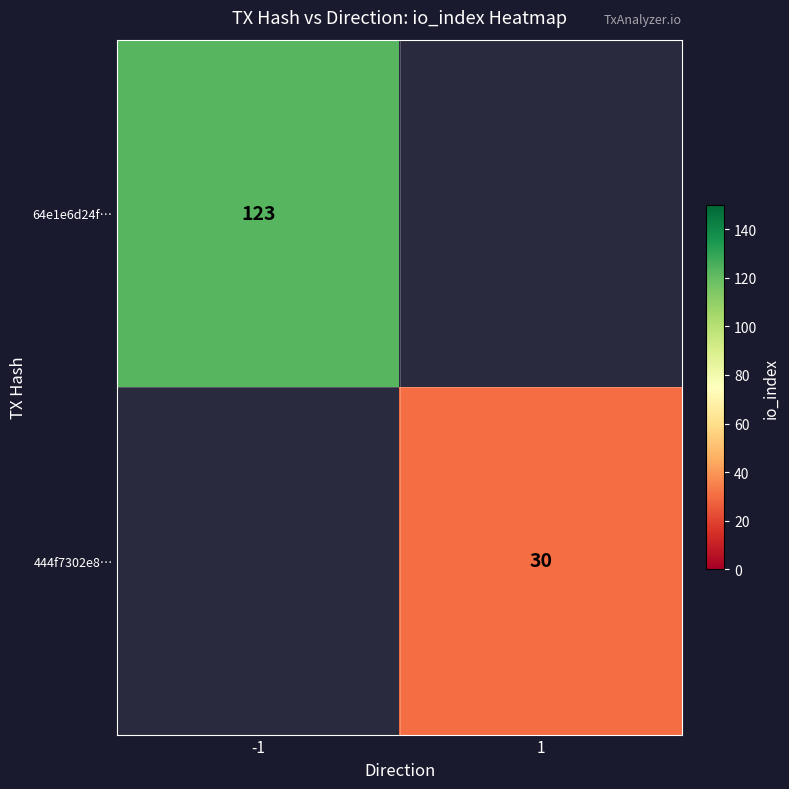

Is it true that 444f7302e8… equals 18 at 1?

False